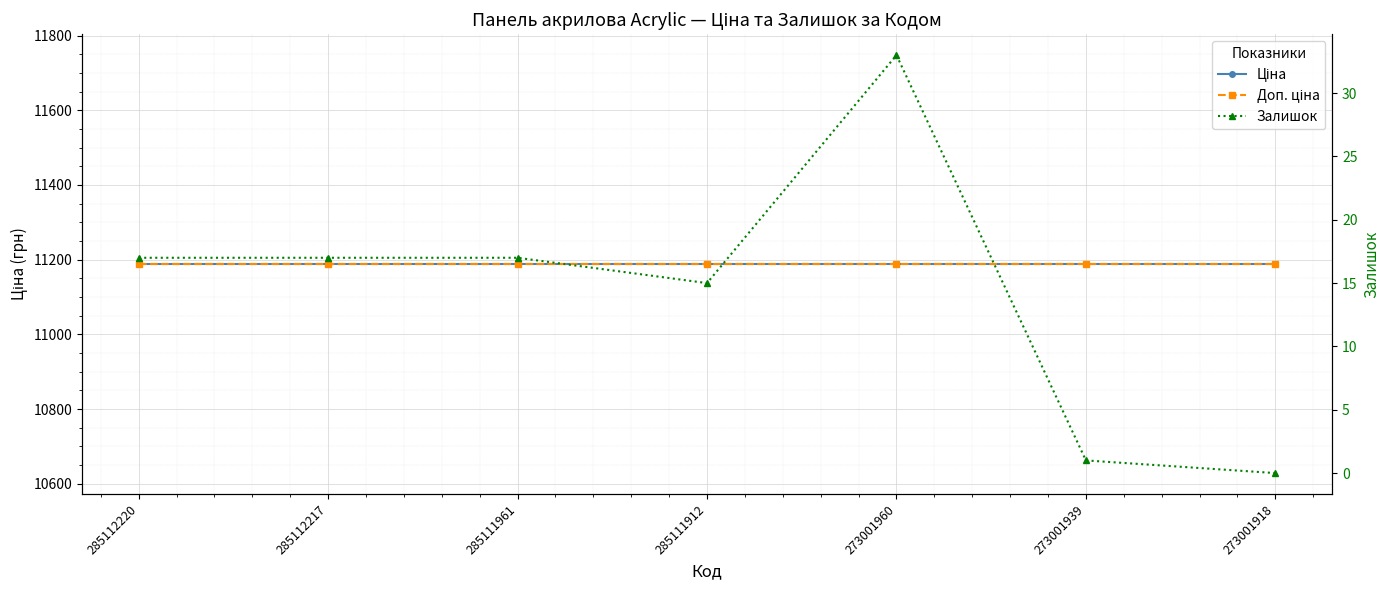

List the series in order of their peak value, highest first.

Ціна, Доп. ціна, Залишок